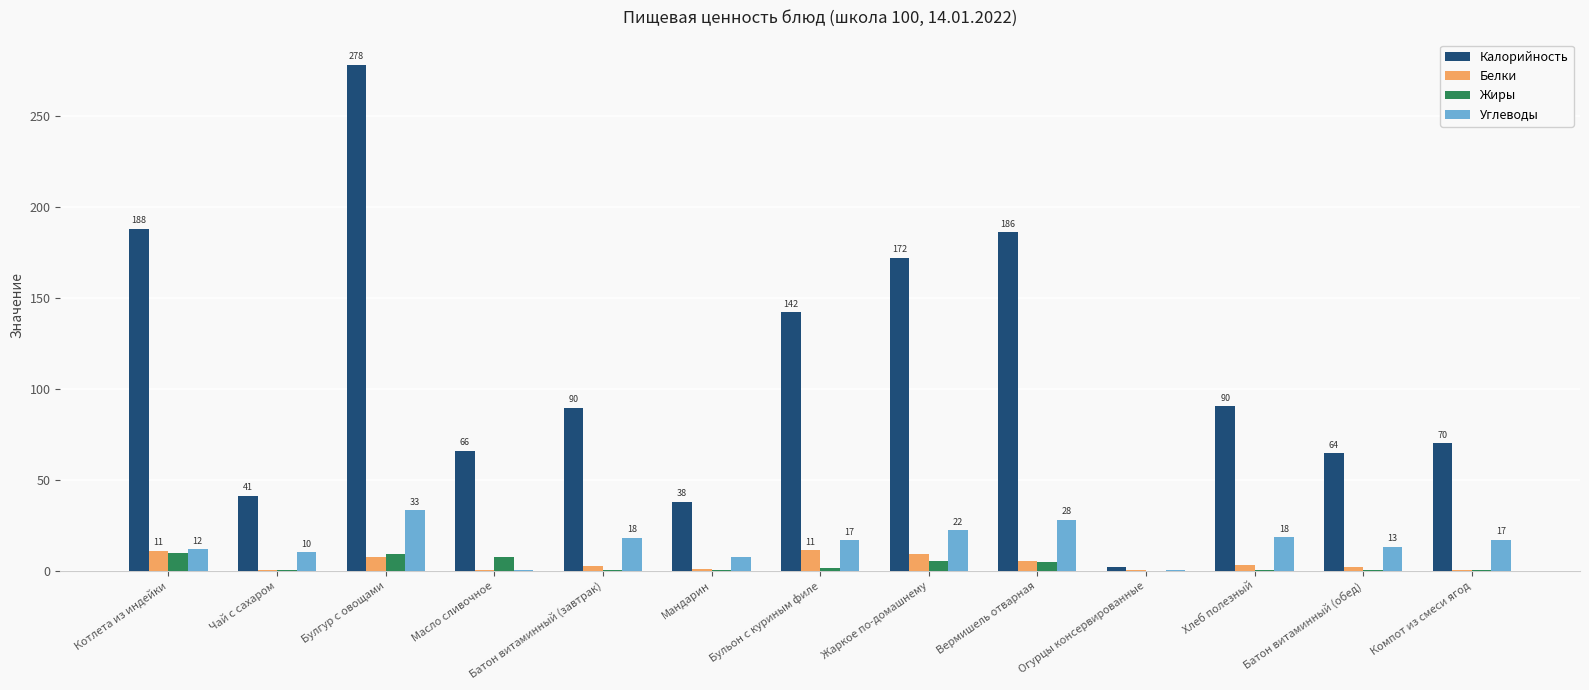

Which category has the highest value in the Калорийность series?

Булгур с овощами